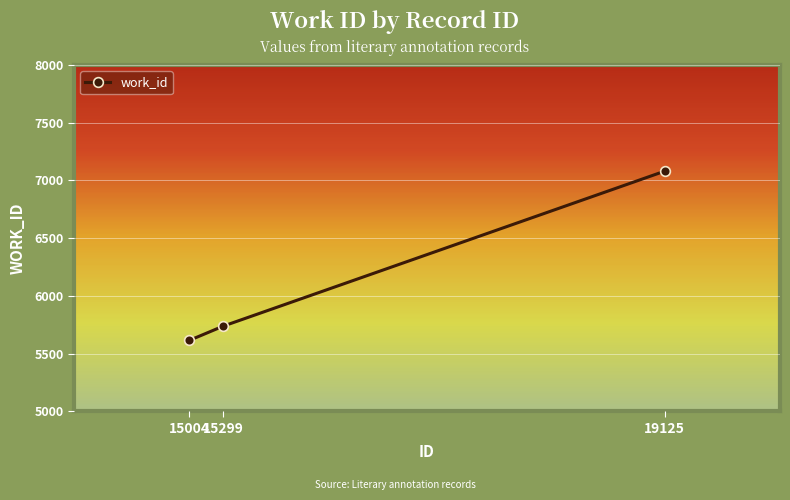

Reading left to right, list all the values displayed in this chart.

5614	5738	7080